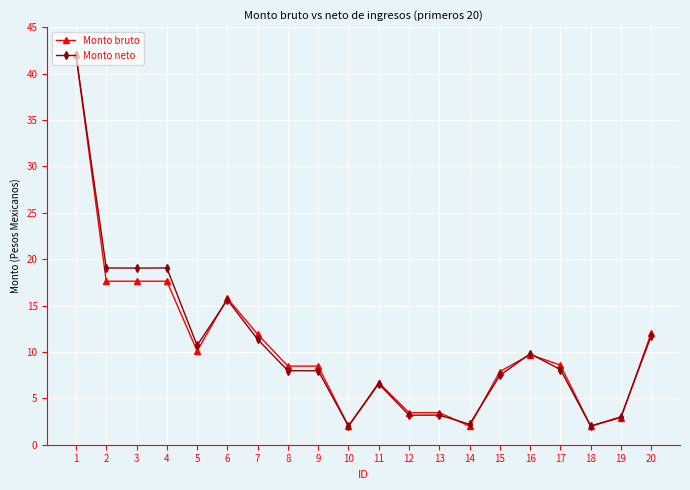

True or false: Monto bruto has a value of 69.4 at 1.

False